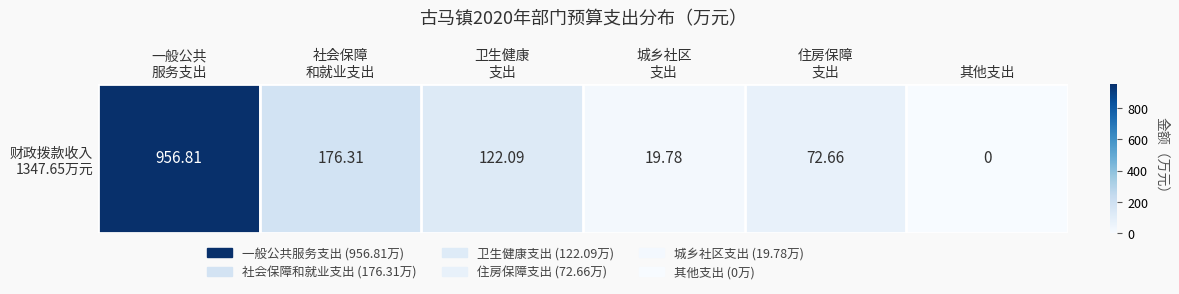

At which label does the data first exceed 122?

一般公共
服务支出